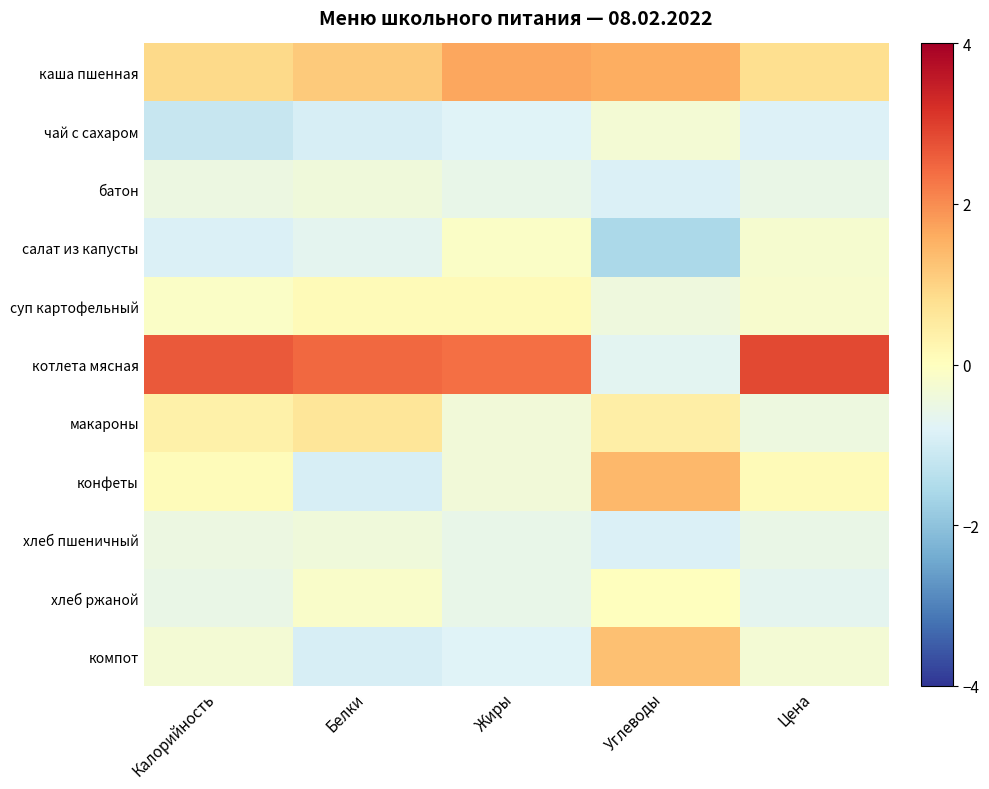

Rank the series by their maximum value, from lowest to highest.

батон, хлеб пшеничный, чай с сахаром, салат из капусты, хлеб ржаной, суп картофельный, макароны, компот, конфеты, каша пшенная, котлета мясная